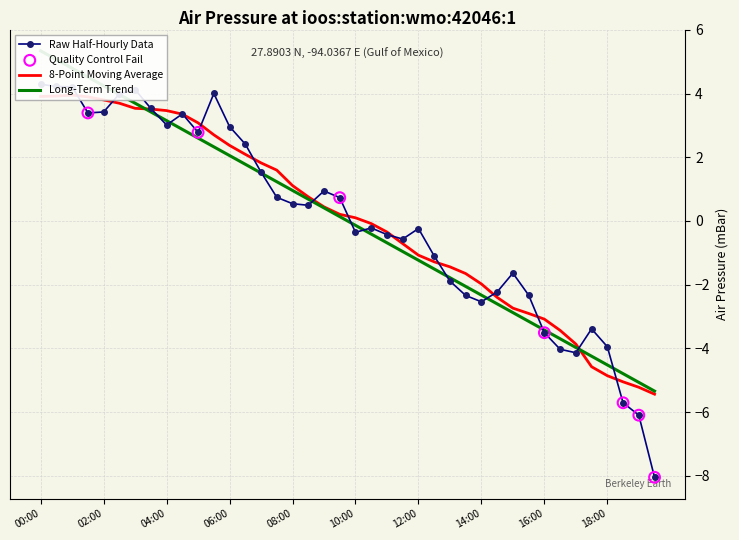

Which has a higher value, 2009-12-01T01:00 or 2009-12-01T13:00?

2009-12-01T01:00